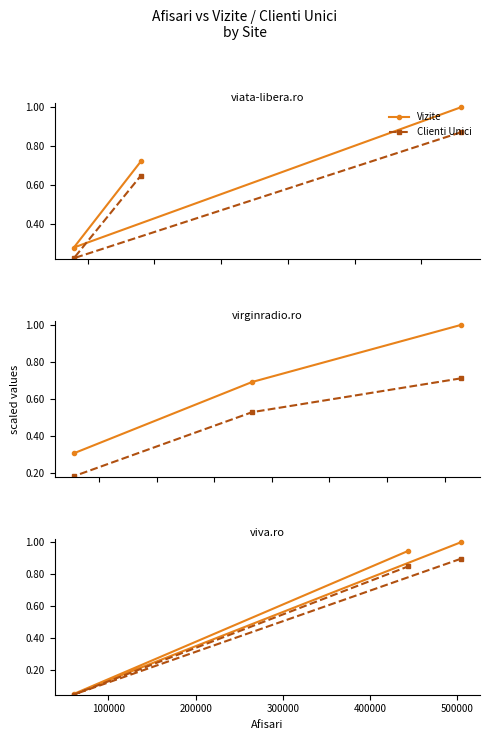

What is the sum of all Clienti Unici values?

1.8